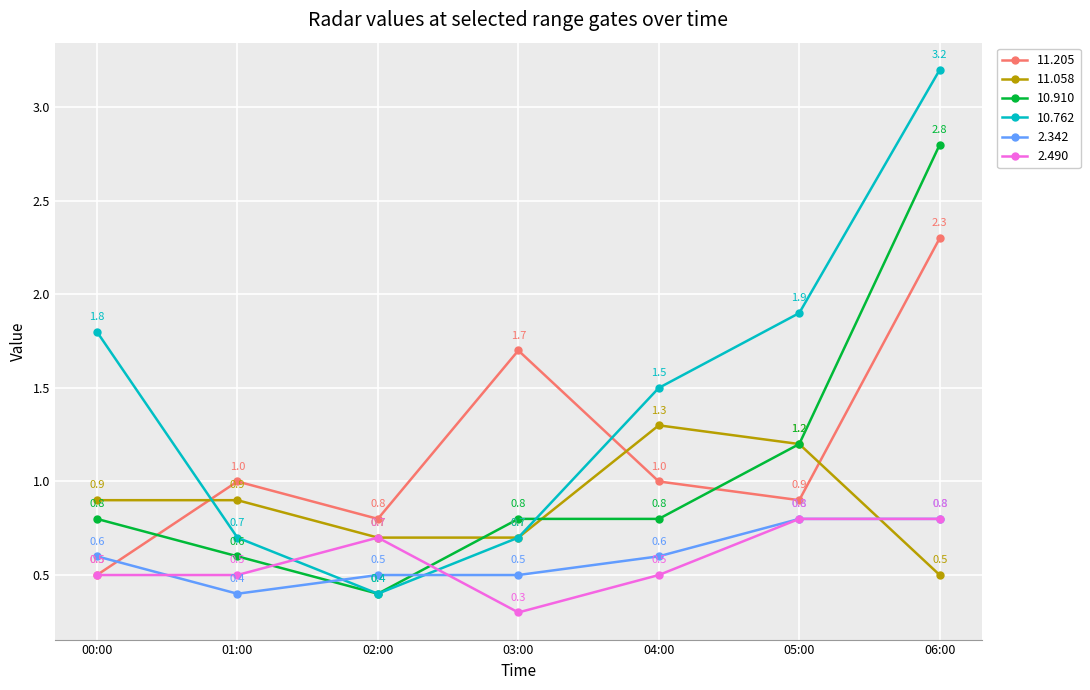

At which category does 2.490 reach its first local peak?

02:00